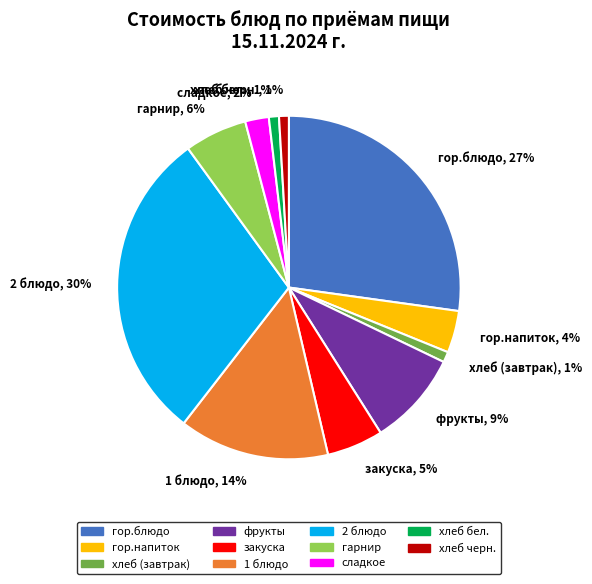

The гор.блюдо slice represents 19% of the pie. True or false?

False